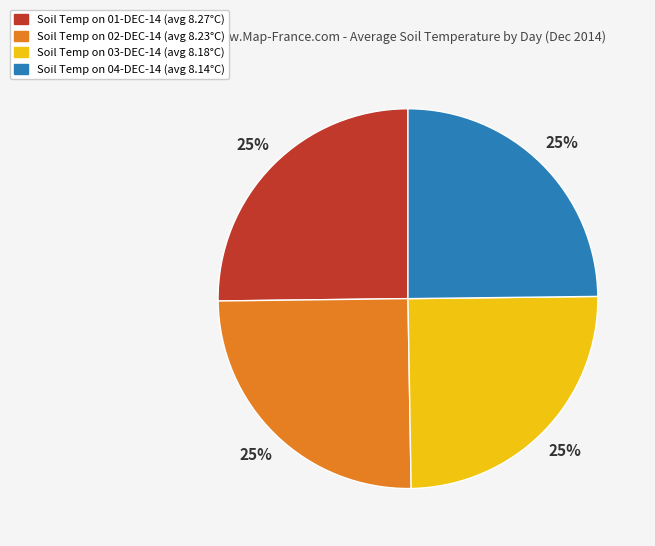

Is there a majority slice in this chart?

No